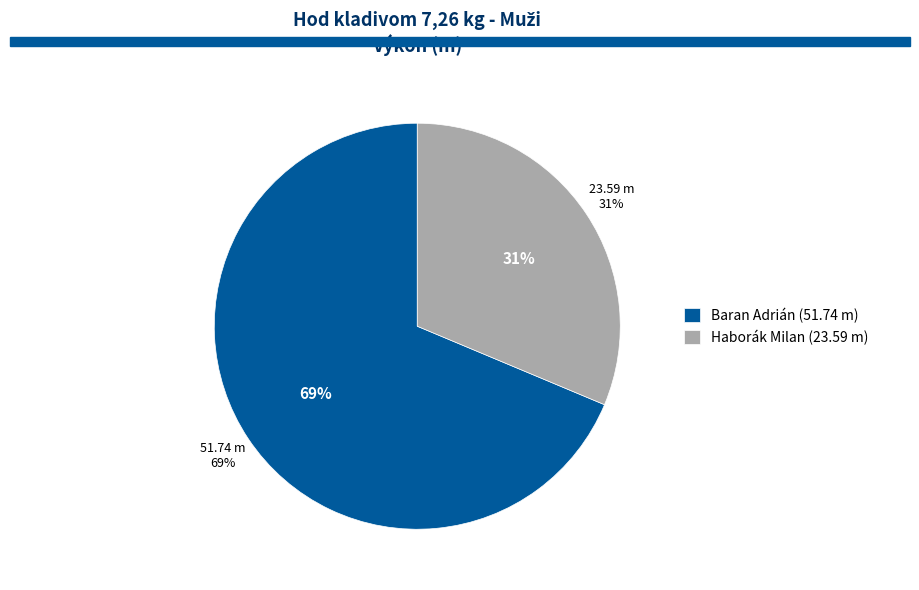

The Haborák Milan slice represents 25% of the pie. True or false?

False